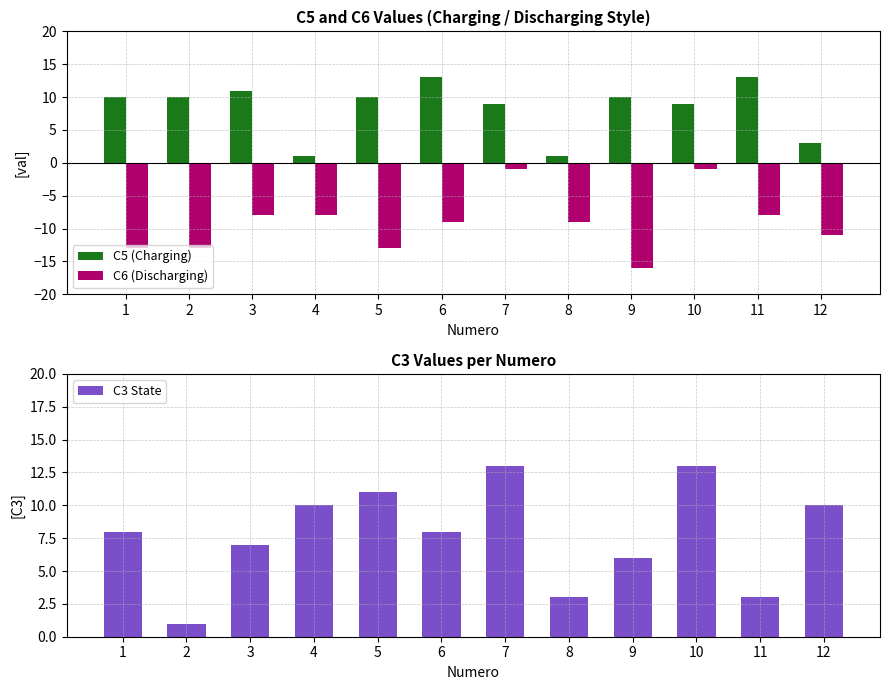

What are all the series names shown in the legend?

C5 (Charging), C6 (Discharging), C3 State